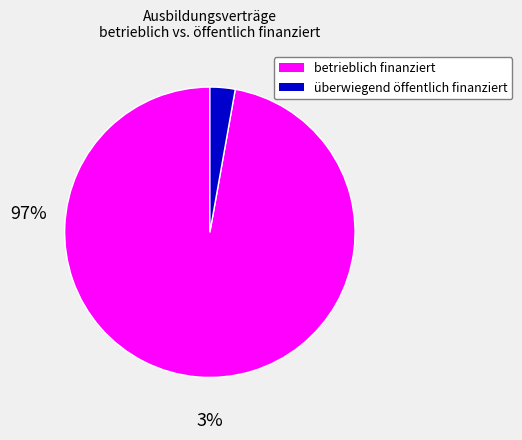

How many slices are in this pie chart?

2